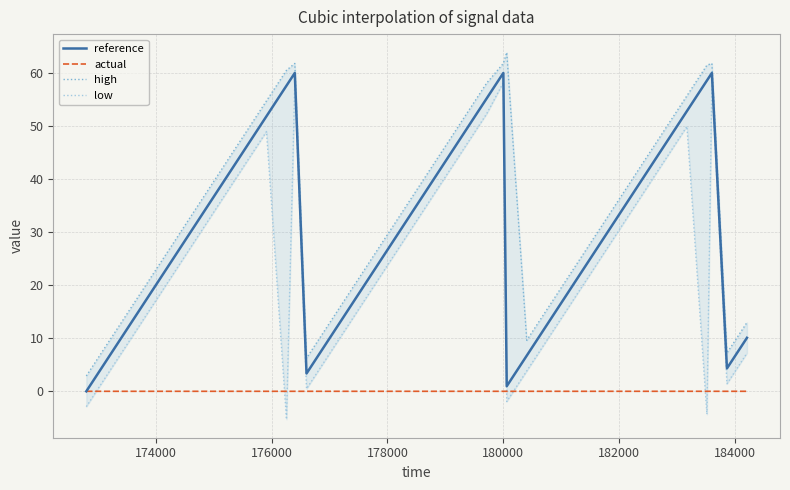

What is the sum of all reference values?

1131.9